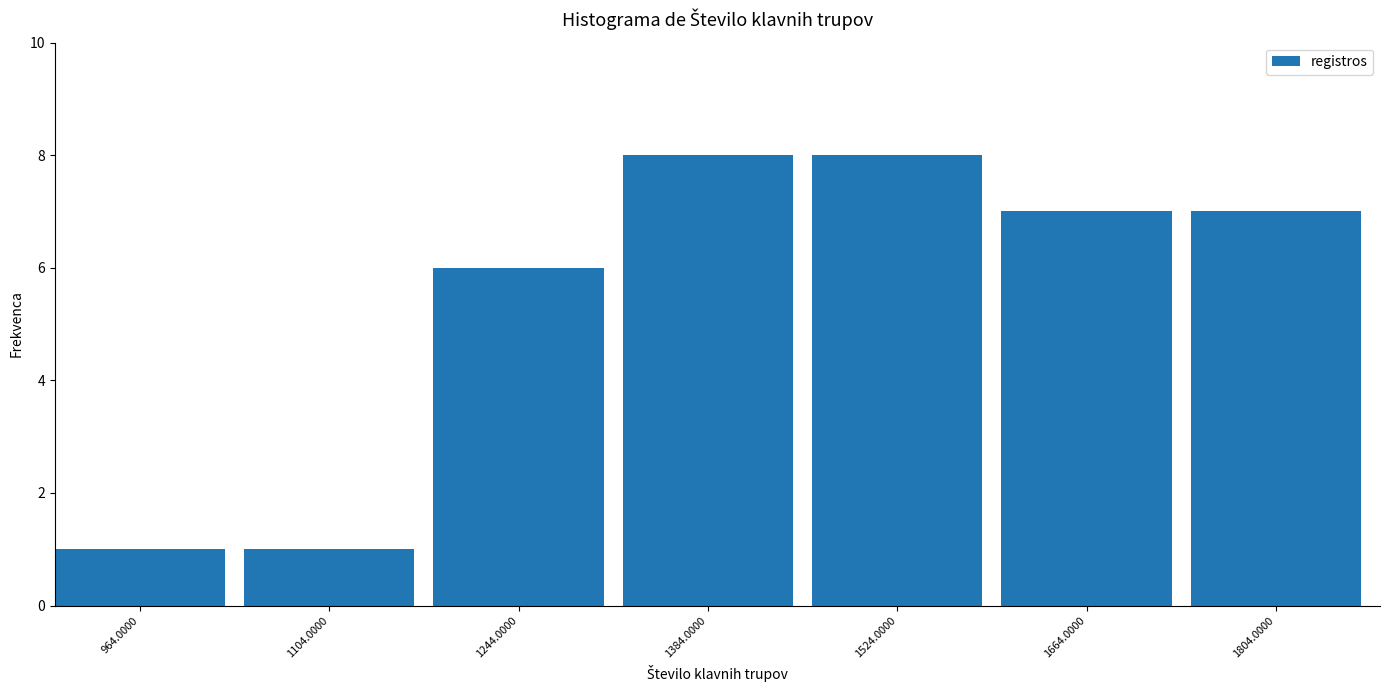

Reading left to right, list all the values displayed in this chart.

964.0000=1	1104.0000=1	1244.0000=6	1384.0000=8	1524.0000=8	1664.0000=7	1804.0000=7